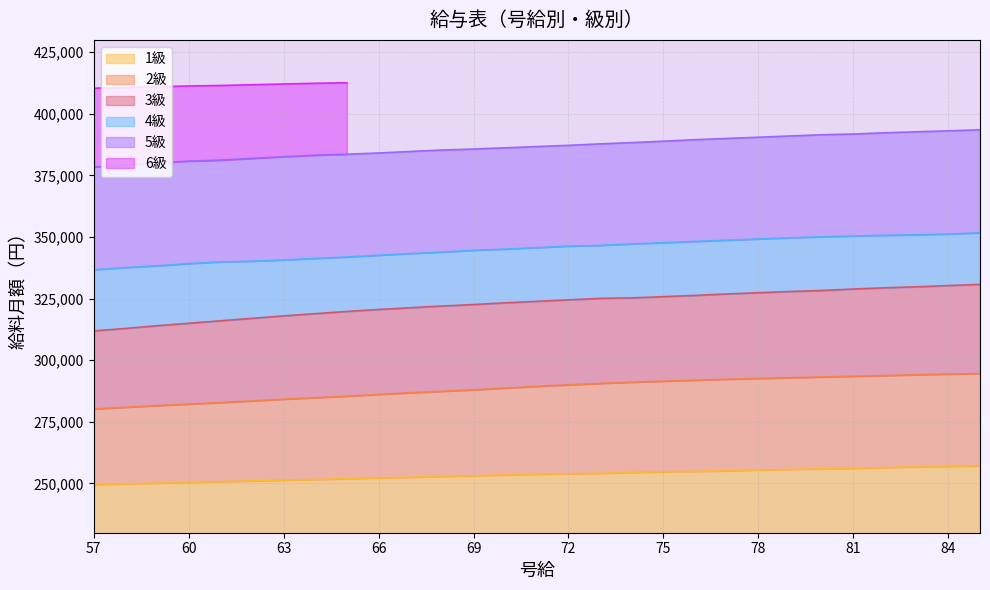

What is the value of the 2級 point at the 25th from the left?

293500